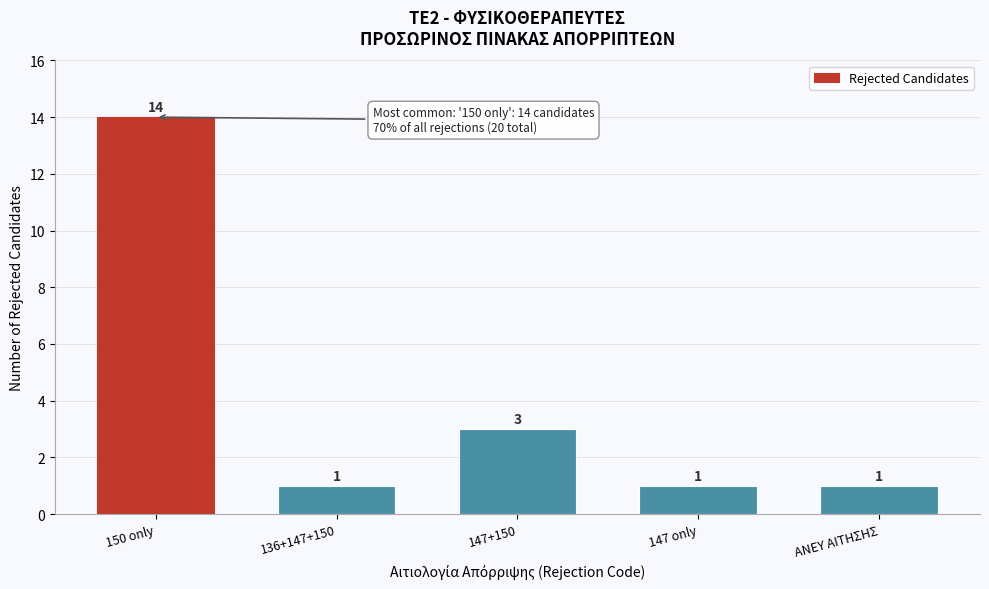

Reading left to right, list all the values displayed in this chart.

14	1	3	1	1